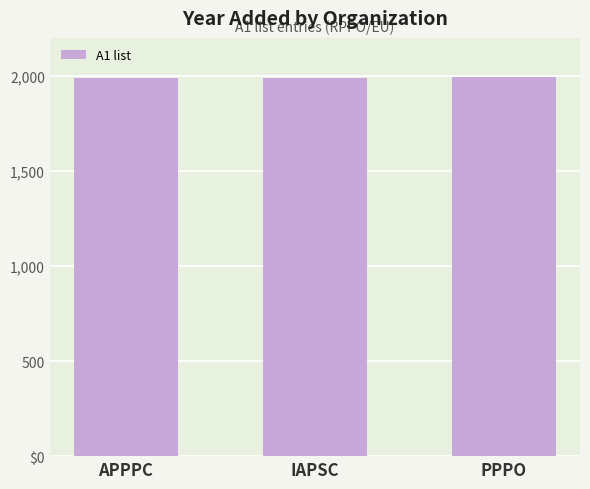

What is the label of the 2nd bar from the left?

IAPSC